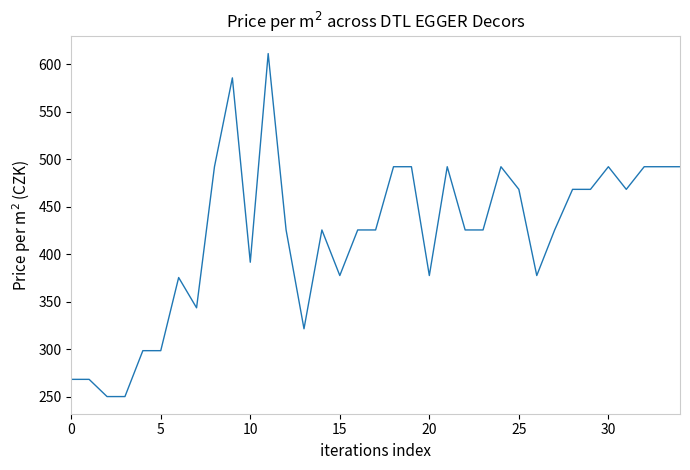

What is the smallest value displayed?

250.2